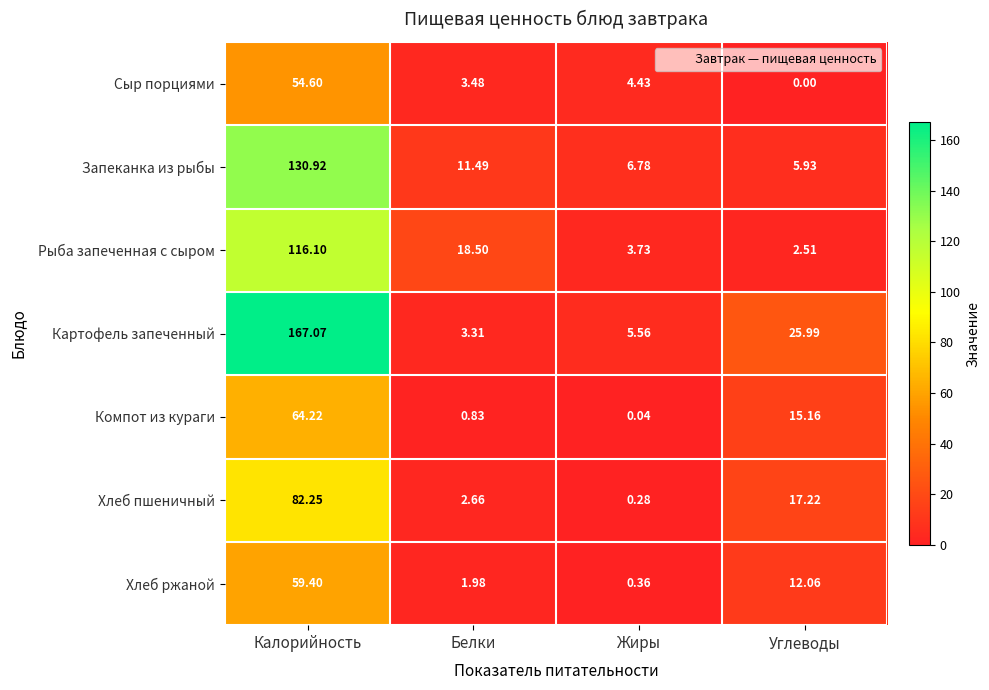

Which series changed the most between Калорийность and Углеводы?

Картофель запеченный